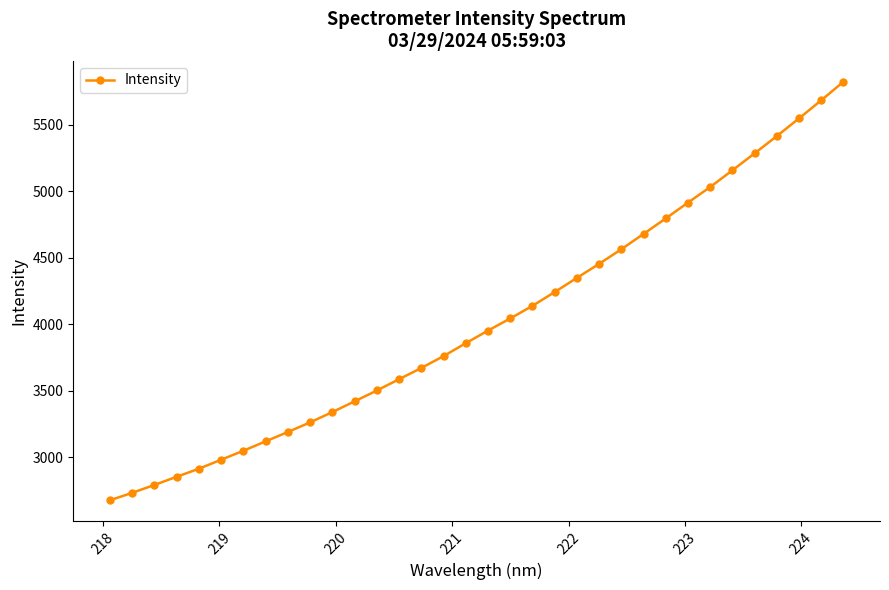

What is the difference between the maximum and minimum values?

3148.2